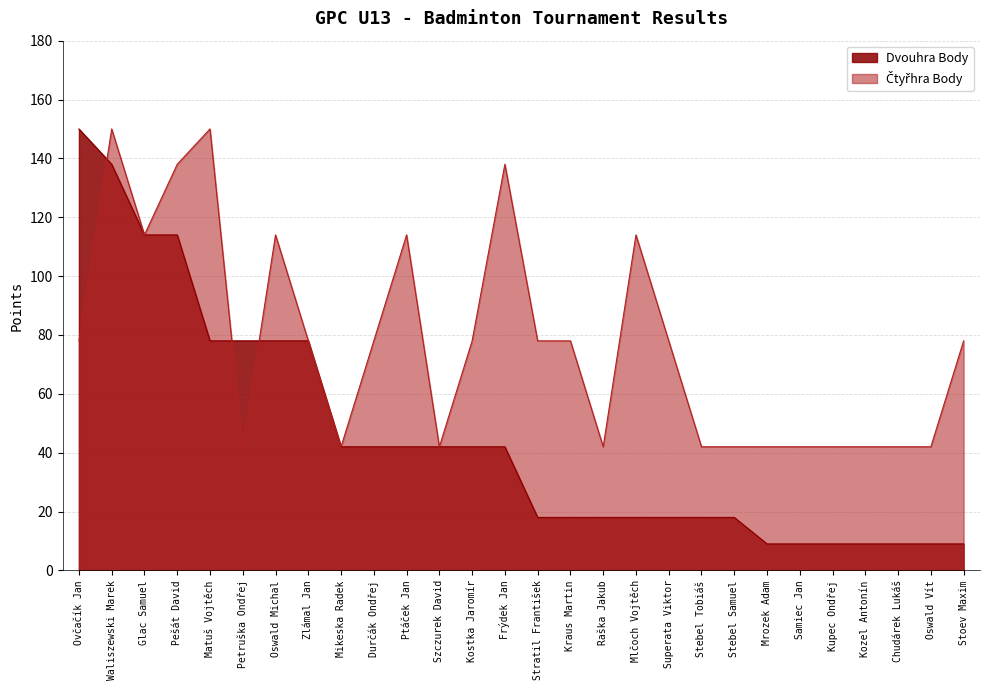

The Dvouhra Body series shows 9 at Durčák Ondřej. True or false?

False